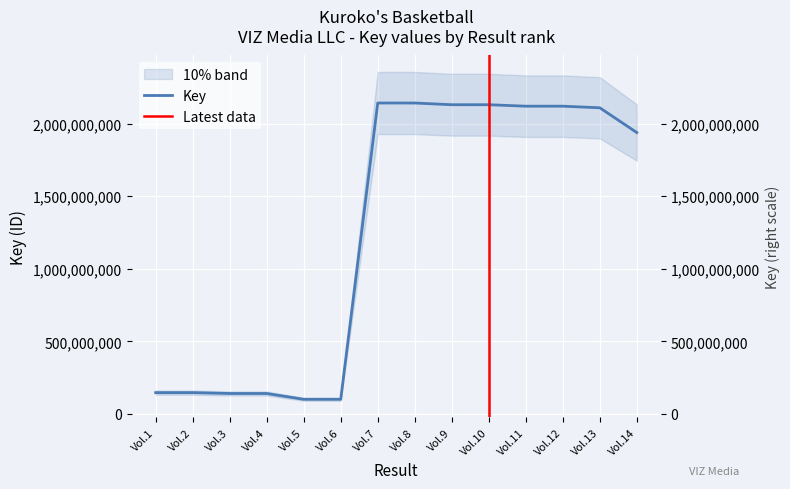

Reading left to right, list all the values displayed in this chart.

146697122	146693640	140694812	140694639	100722062	100722046	2141429022	2141429005	2129706541	2129706524	2119630897	2119630881	2108568046	1938062095